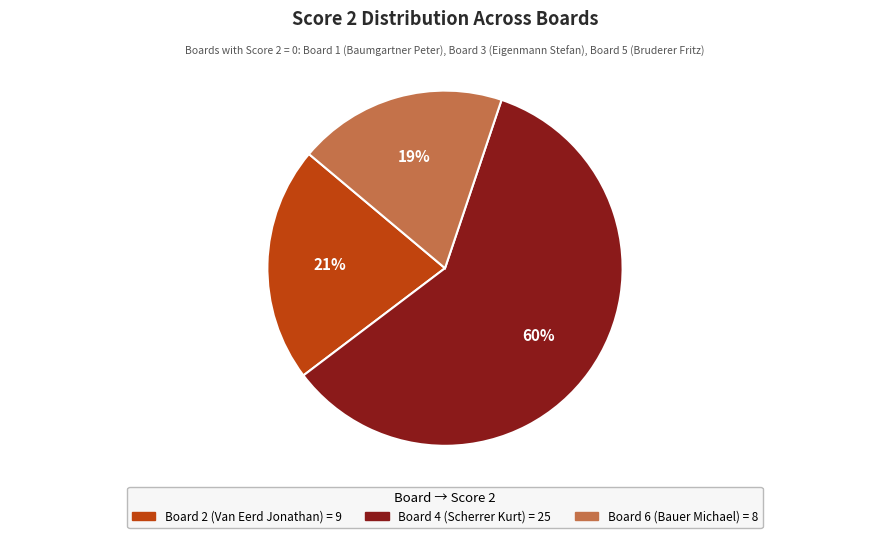

To the nearest percent, what is the average slice percentage?

33%